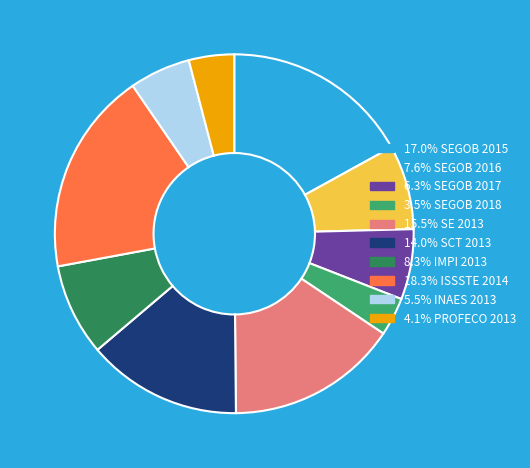

Count the number of slices in the pie.

10